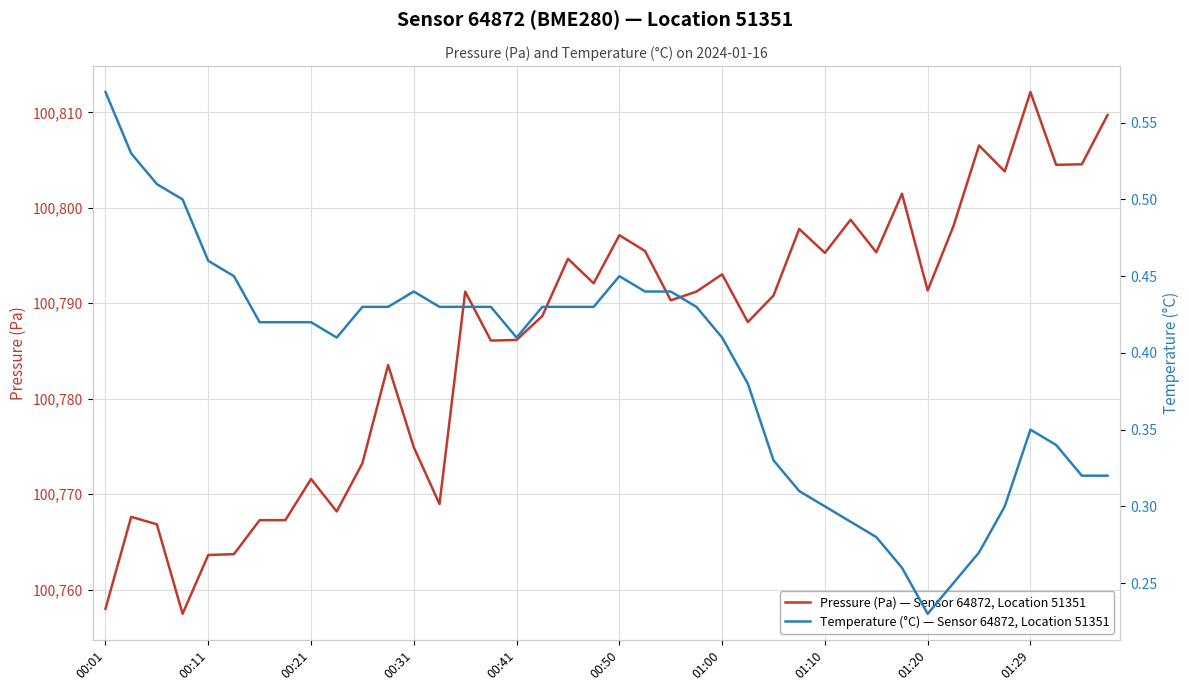

At how many categories does at least one series exceed 96021?

40